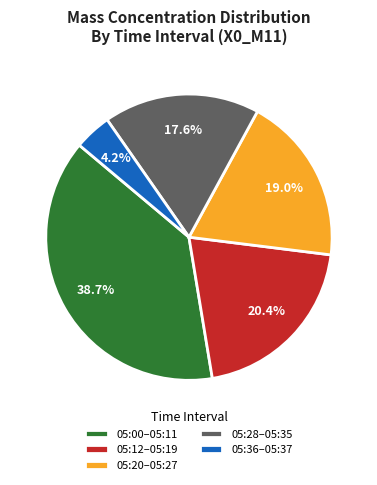

Do 05:28–05:35 and 05:12–05:19 together represent more than half of the pie?

No